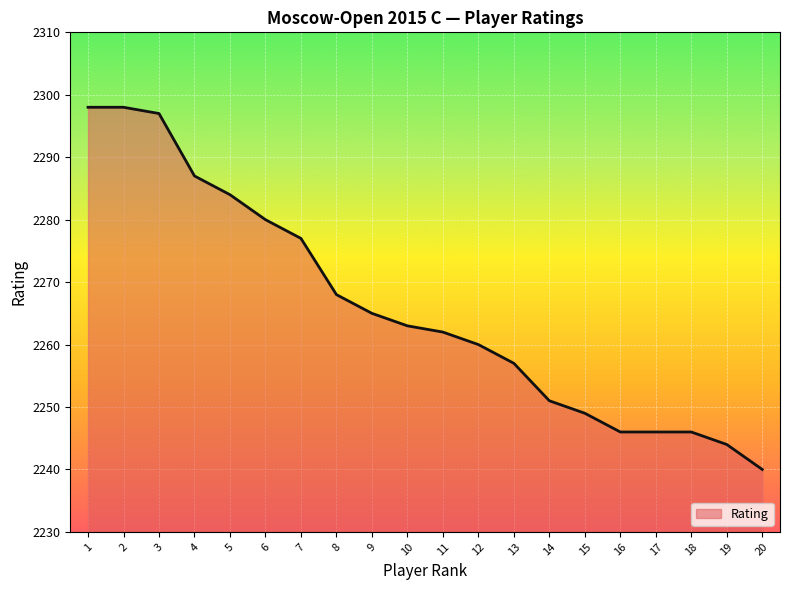

Between 20 and 15, which is larger?

15